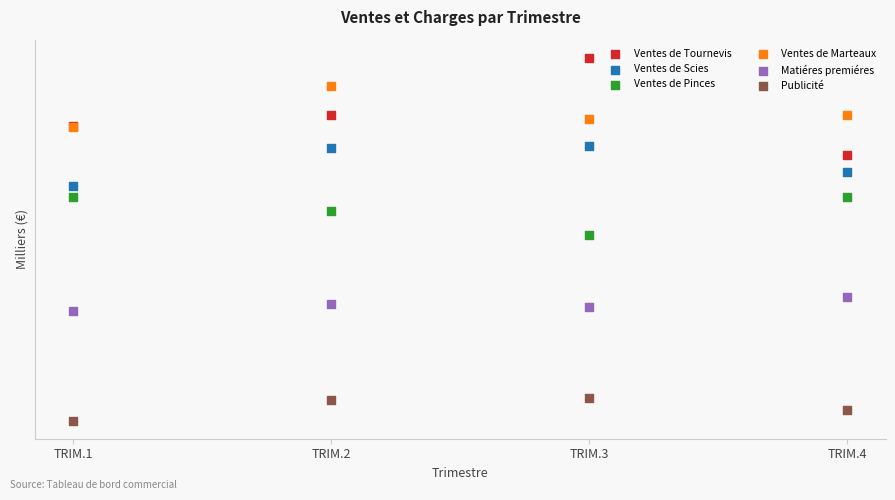

Which series has the widest spread of Y values?

Ventes de Tournevis